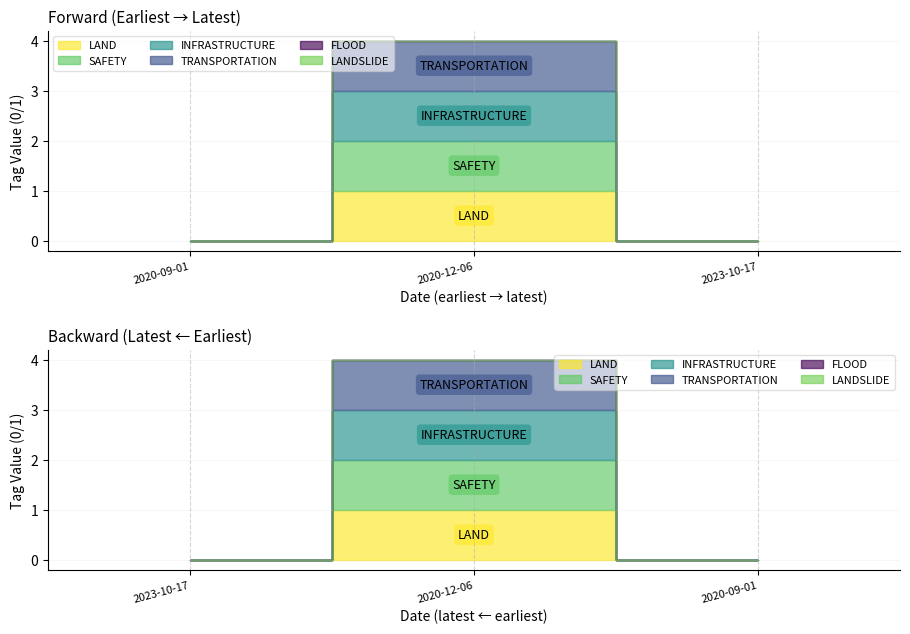

What is the difference between the maximum and minimum values in the INFRASTRUCTURE series?

1